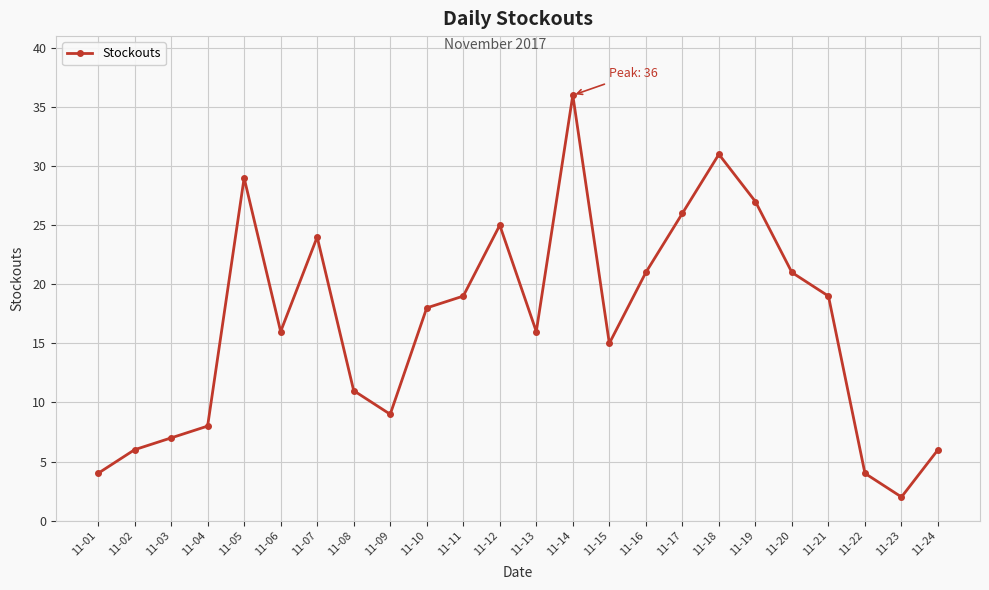

Where is the first local maximum?

11-05